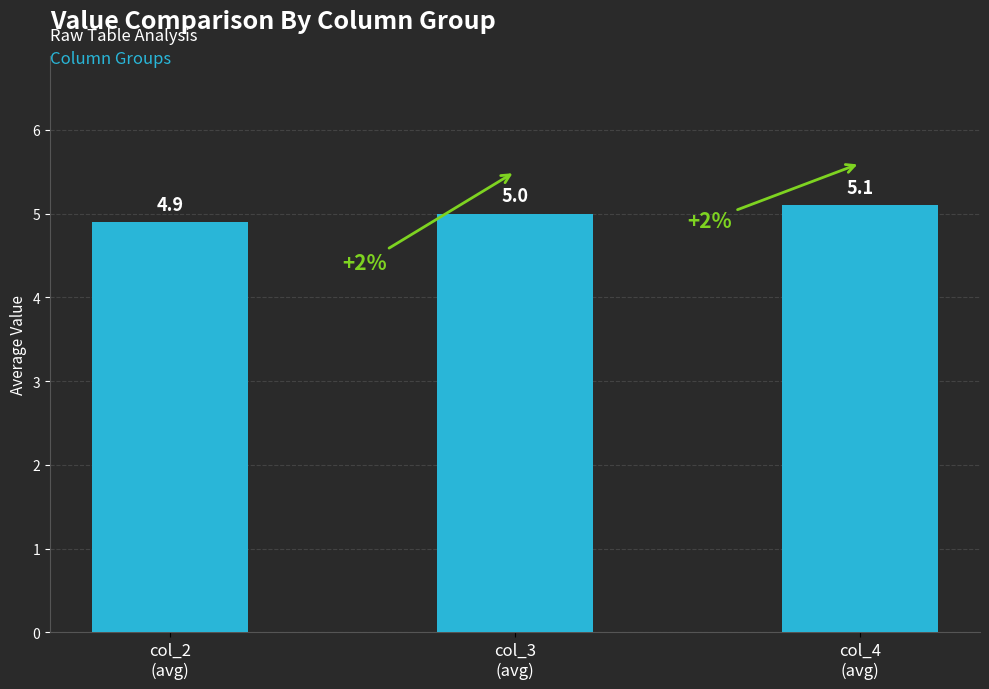

How many series are shown in this chart?

1